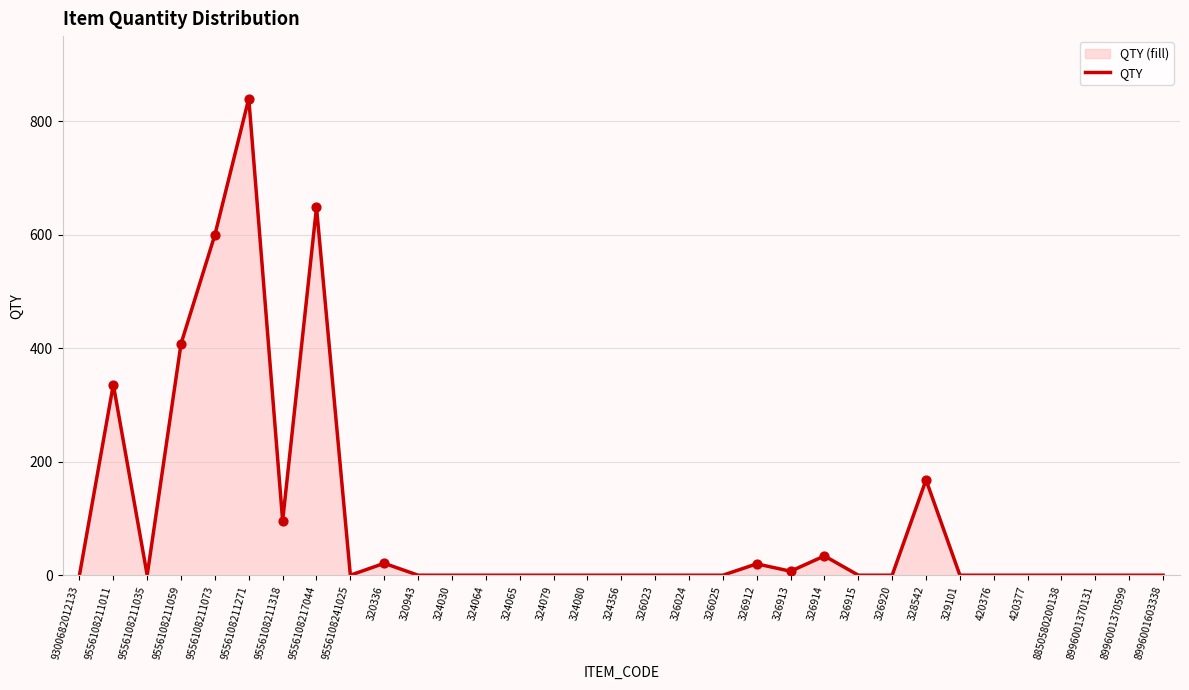

Between 9300682012133 and 9556108211011, which is larger?

9556108211011